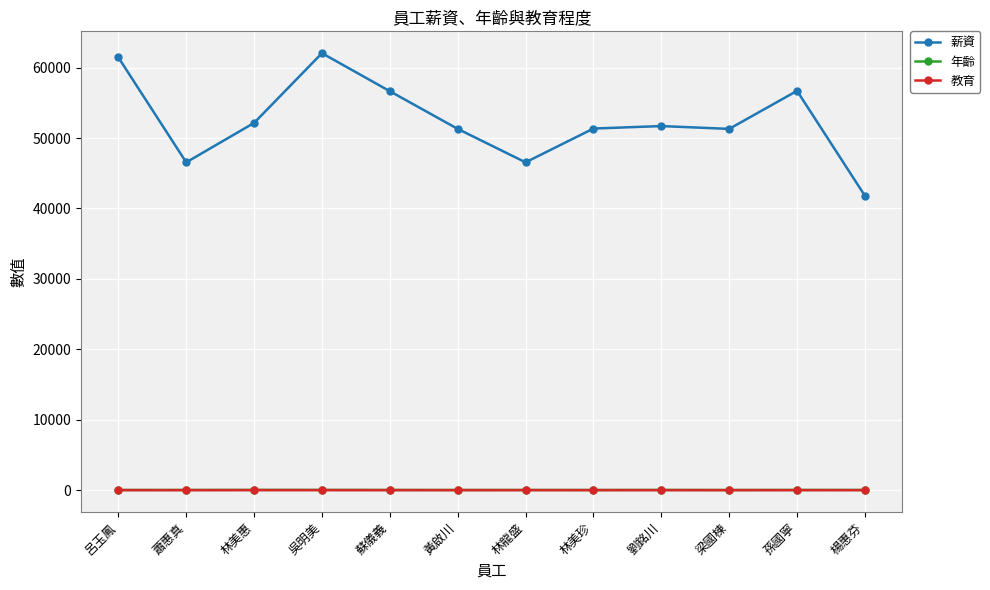

What is the difference between the 薪資 values at 梁國棟 and 劉銘川?

400